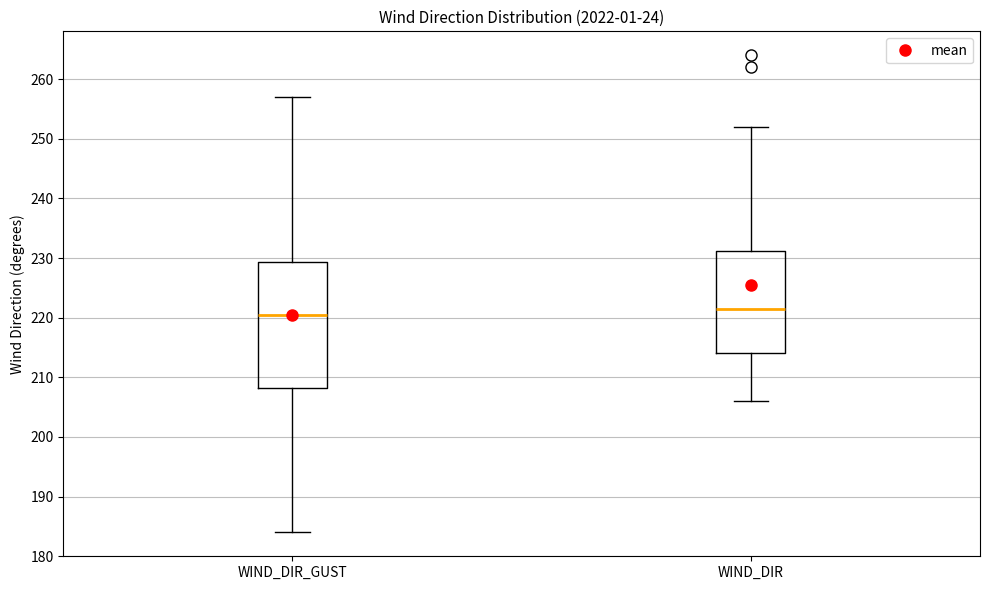

Which box has the lowest median line?

WIND_DIR_GUST